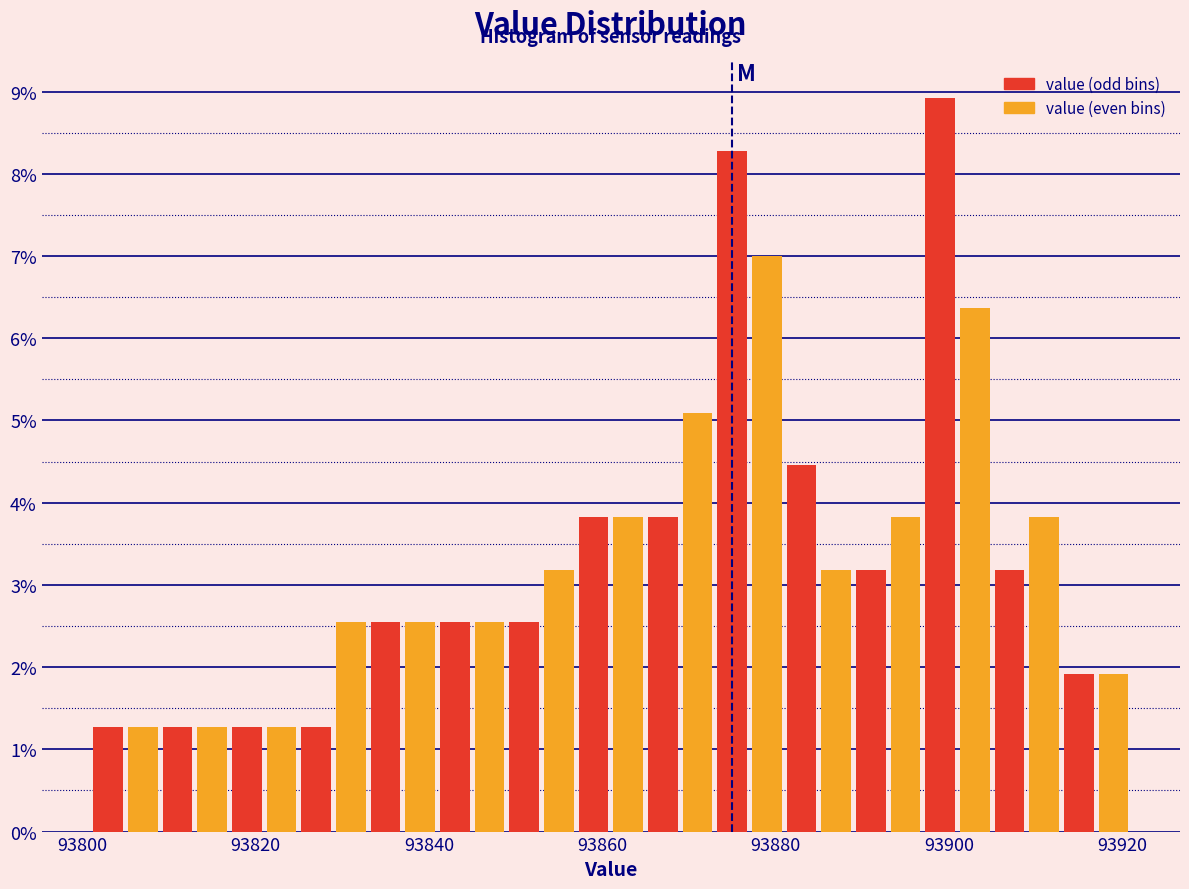

Around what value on the x-axis is the tallest bar? Give the approximate position of its centre, as read against the axis.

93900